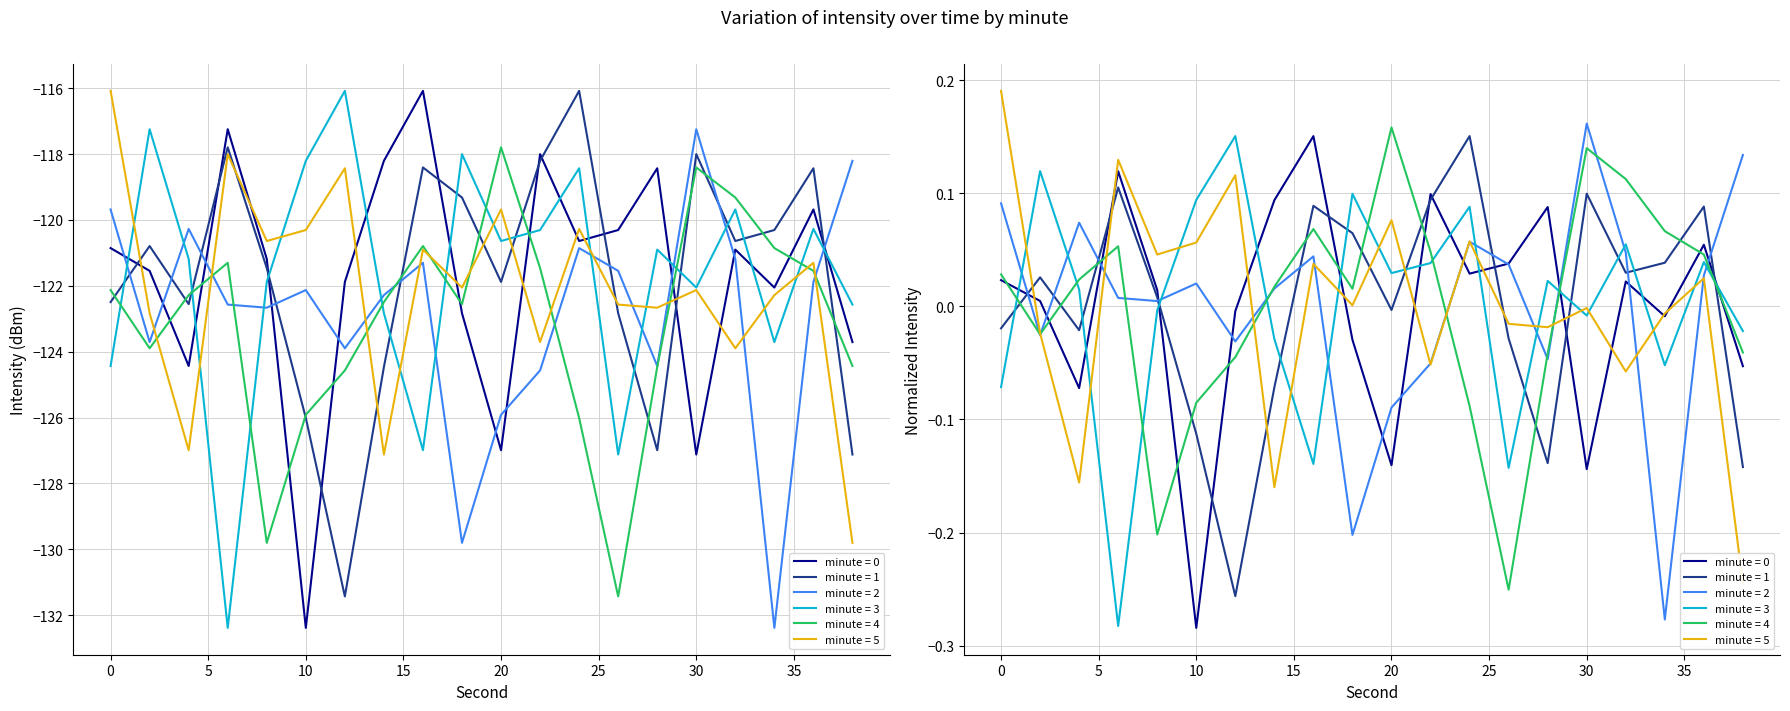

In min 2, how many points are higher than both neighbors (excluding endpoints)?

5